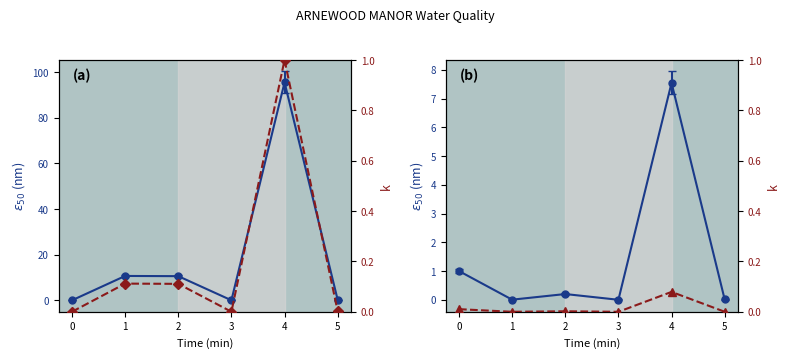

Rank the series at 5 from highest to lowest value.

result, k